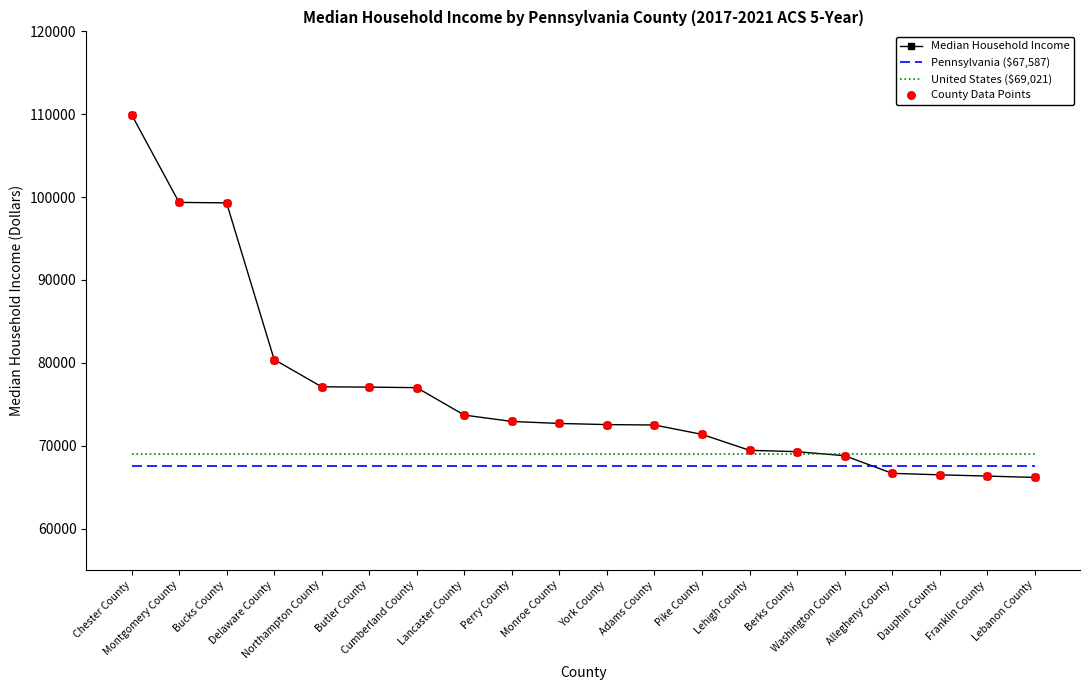

Is the value of United States ($69,021) at Chester County greater than the value of Pennsylvania ($67,587) at Perry County?

Yes